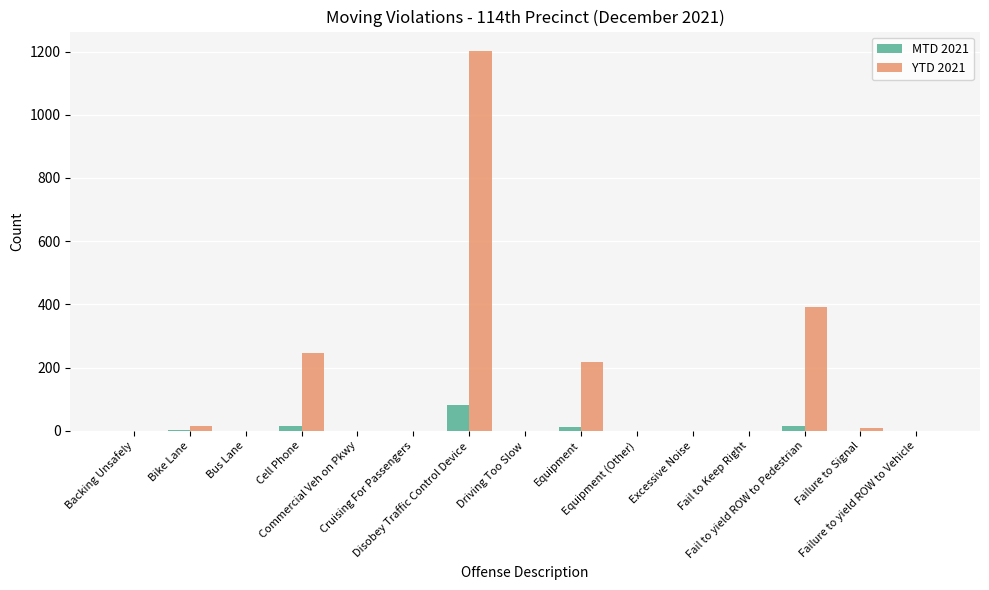

What is the sum of the YTD 2021 values at Bike Lane and Fail to yield ROW to Pedestrian?

407